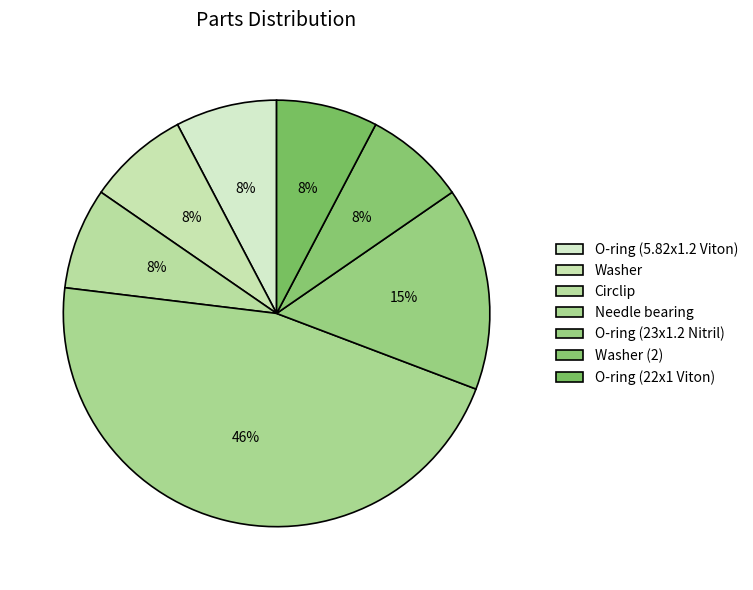

How many slices are in this pie chart?

7